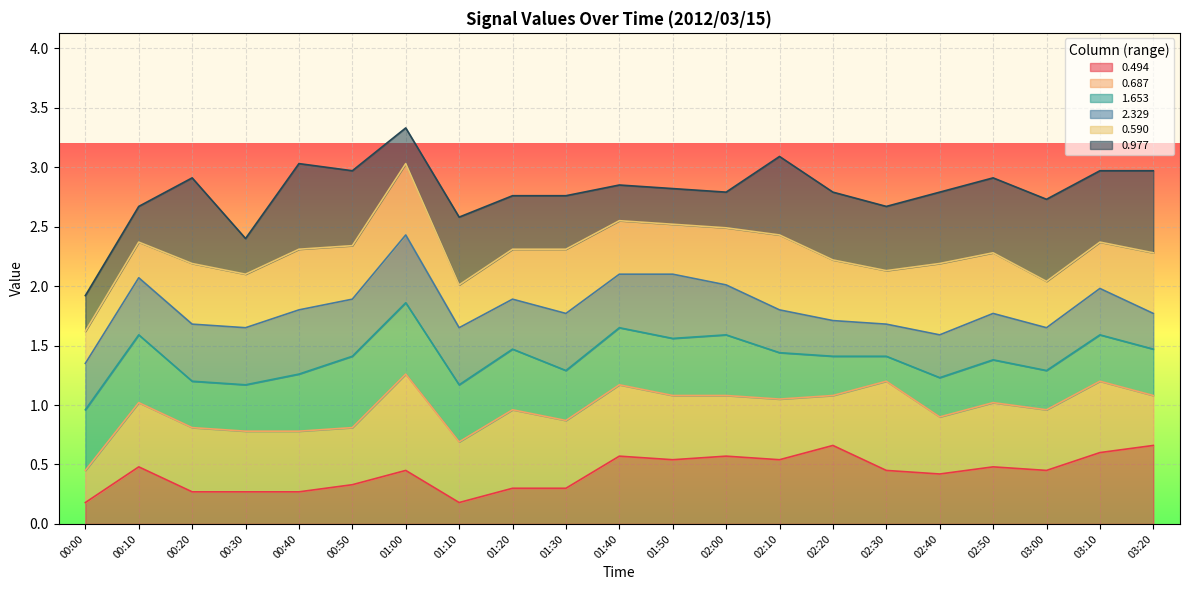

True or false: 0.494 has a value of 0.4 at 00:40.

False